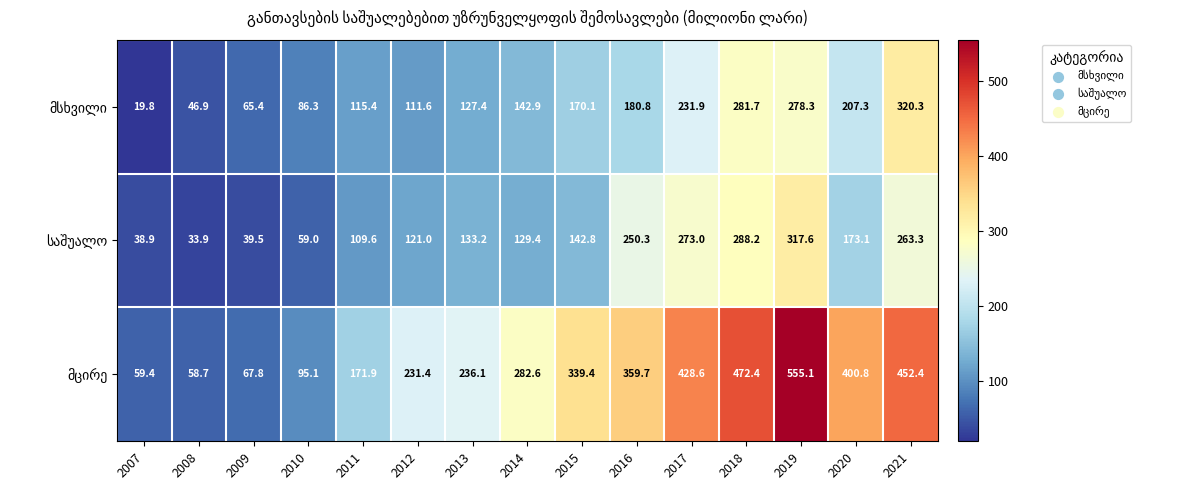

At how many categories does at least one series exceed 192?

10